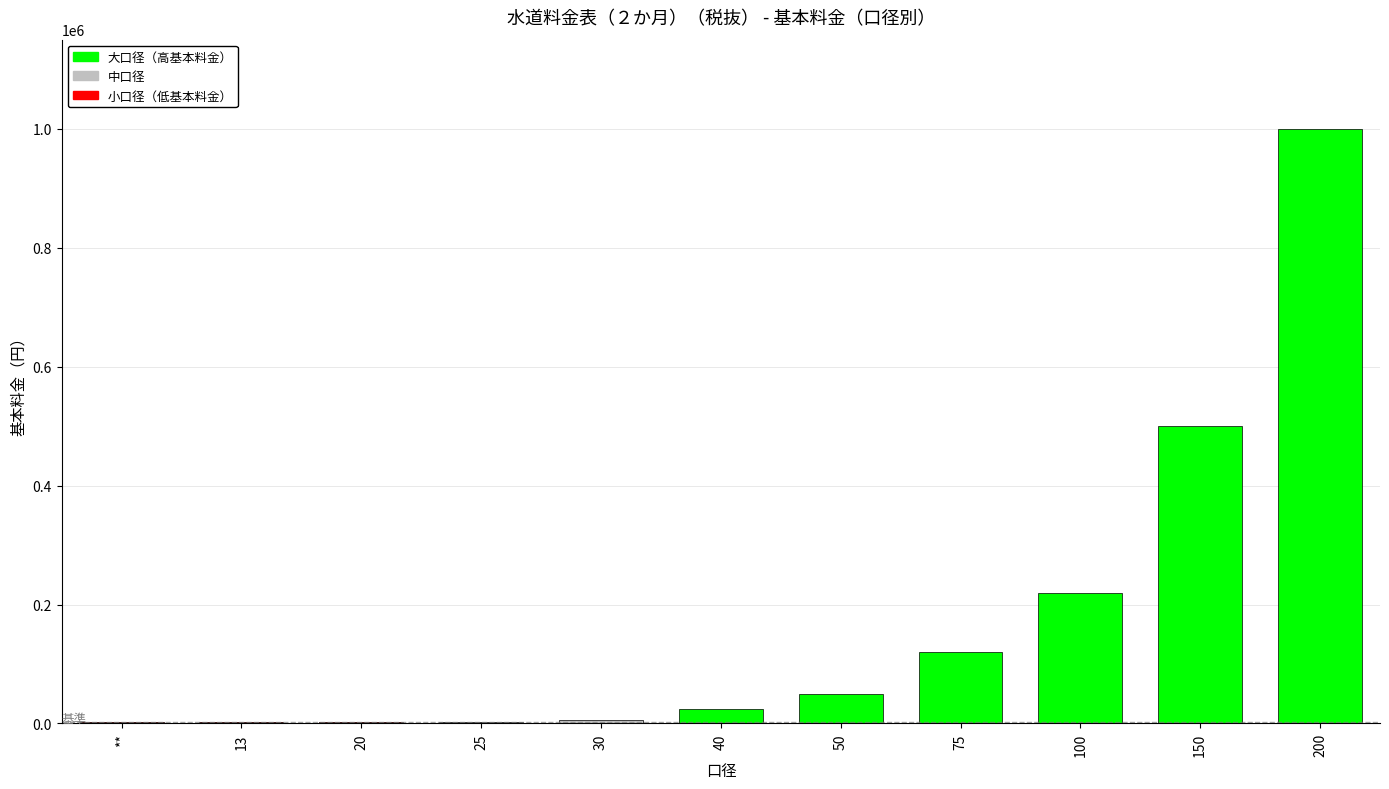

What is the sum of all values?

1929000